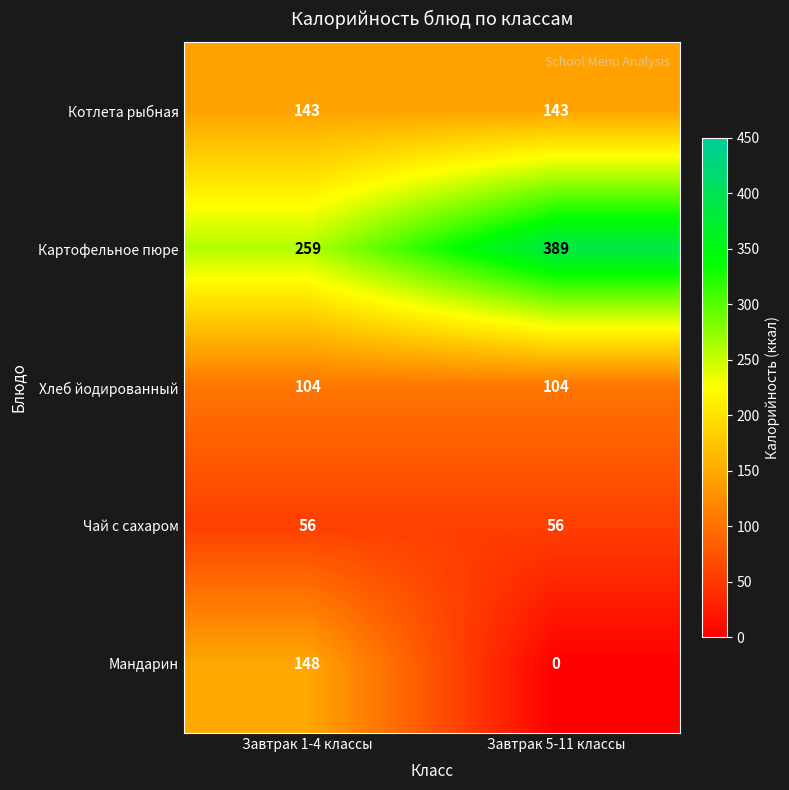

Which category has the lowest value across all series?

Завтрак 5-11 классы